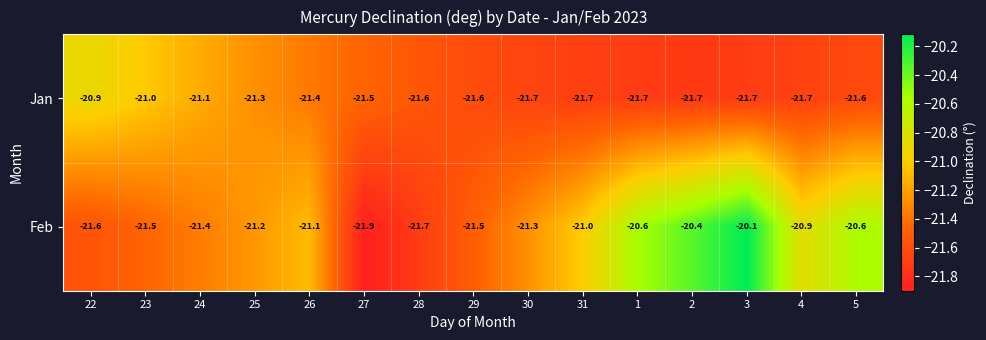

Rank the series by their maximum value, from highest to lowest.

Feb, Jan